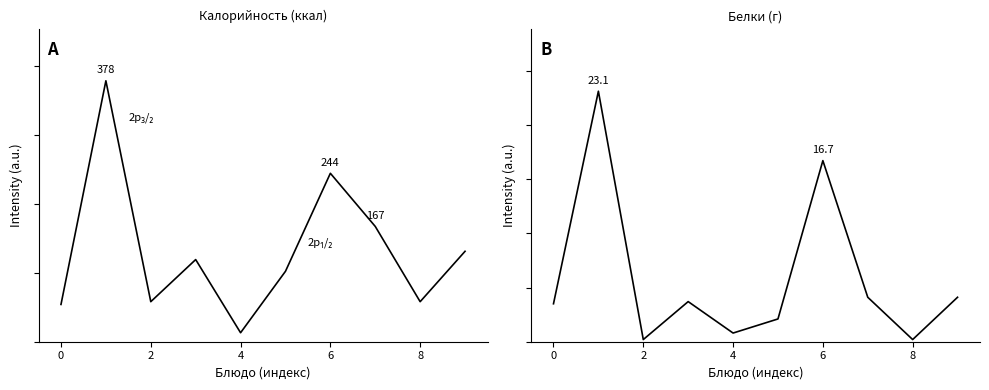

Where is the first local minimum for Белки?

2